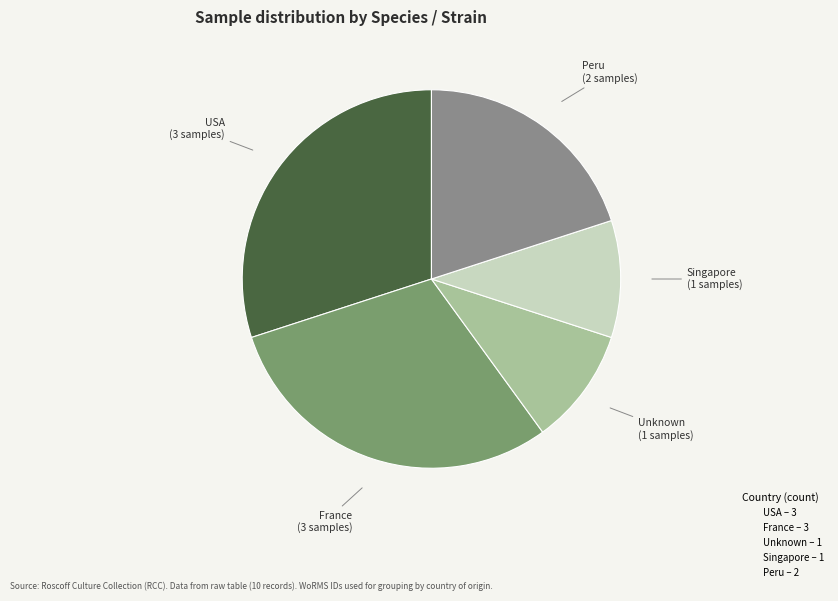

How many segments does this pie chart have?

5